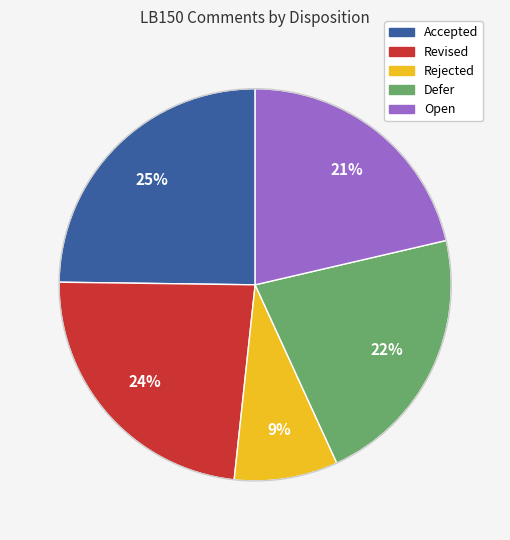

Is there any slice that represents more than half of the pie?

No